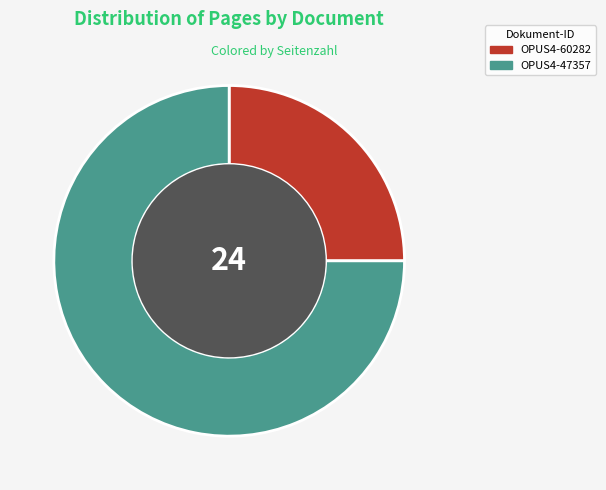

Rank the categories by value from highest to lowest.

OPUS4-47357, OPUS4-60282